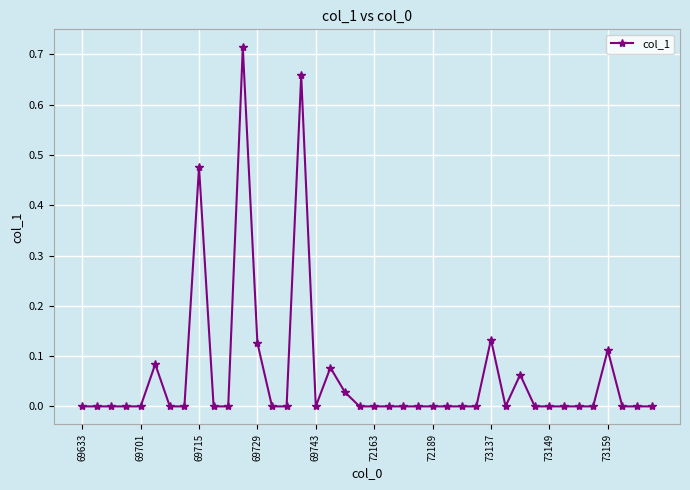

True or false: the data has more than 0 interior local peaks.

True